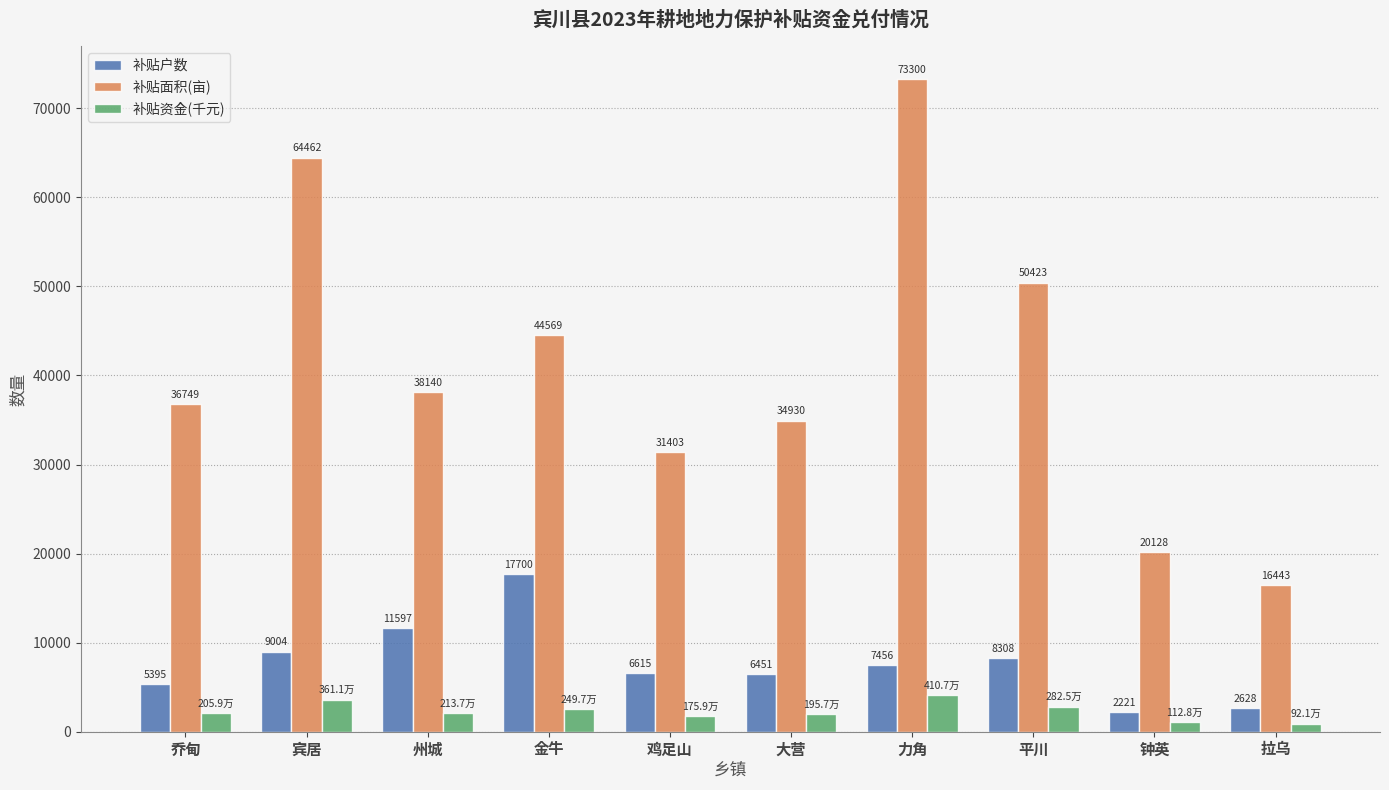

Where does the 补贴面积(亩) series first go above 38139?

宾居